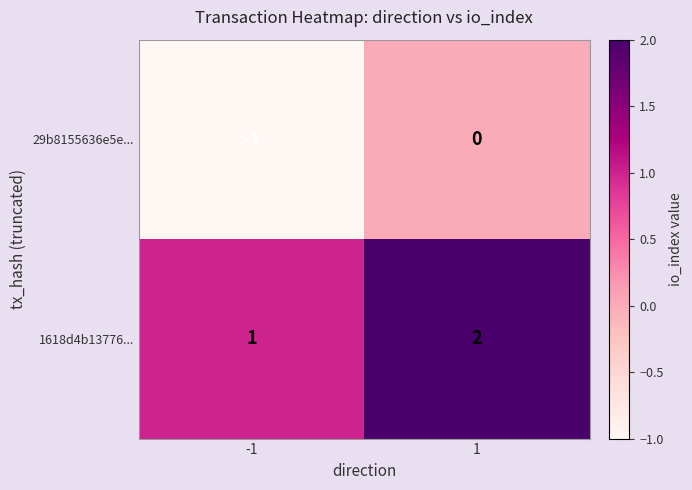

What is the total value across all series at 1?

2